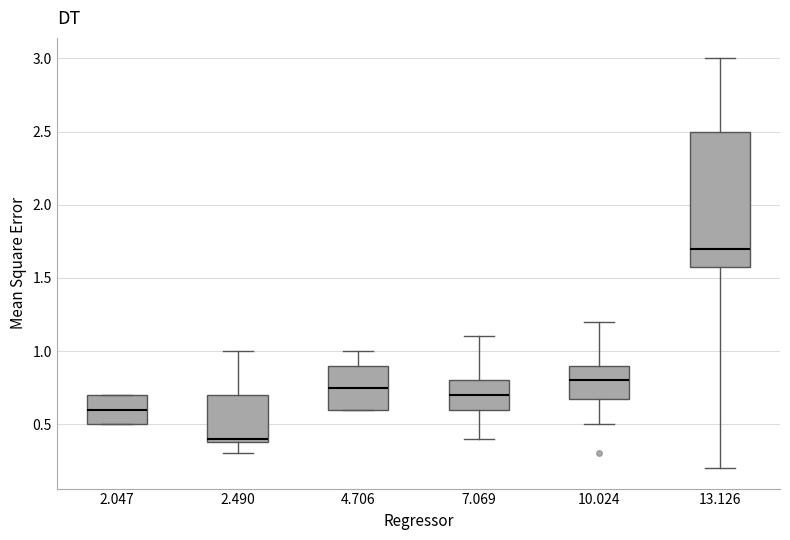

Which box's median line is the highest?

13.126